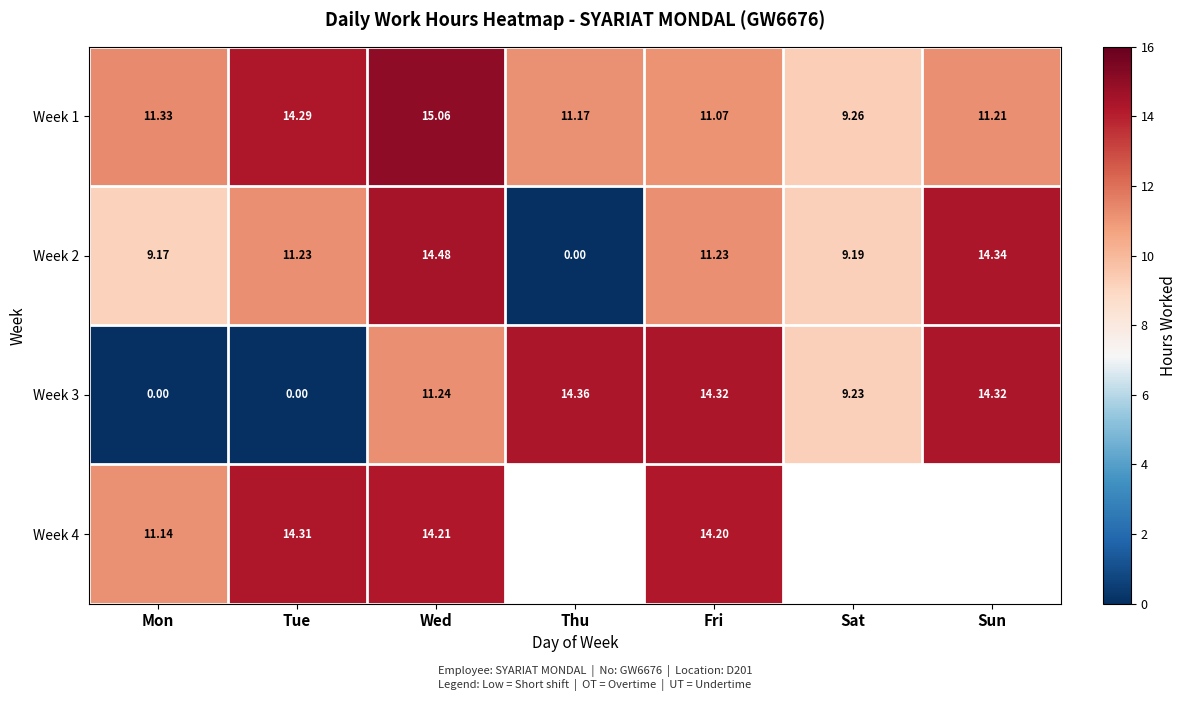

Which label corresponds to the largest value in the chart?

Wed